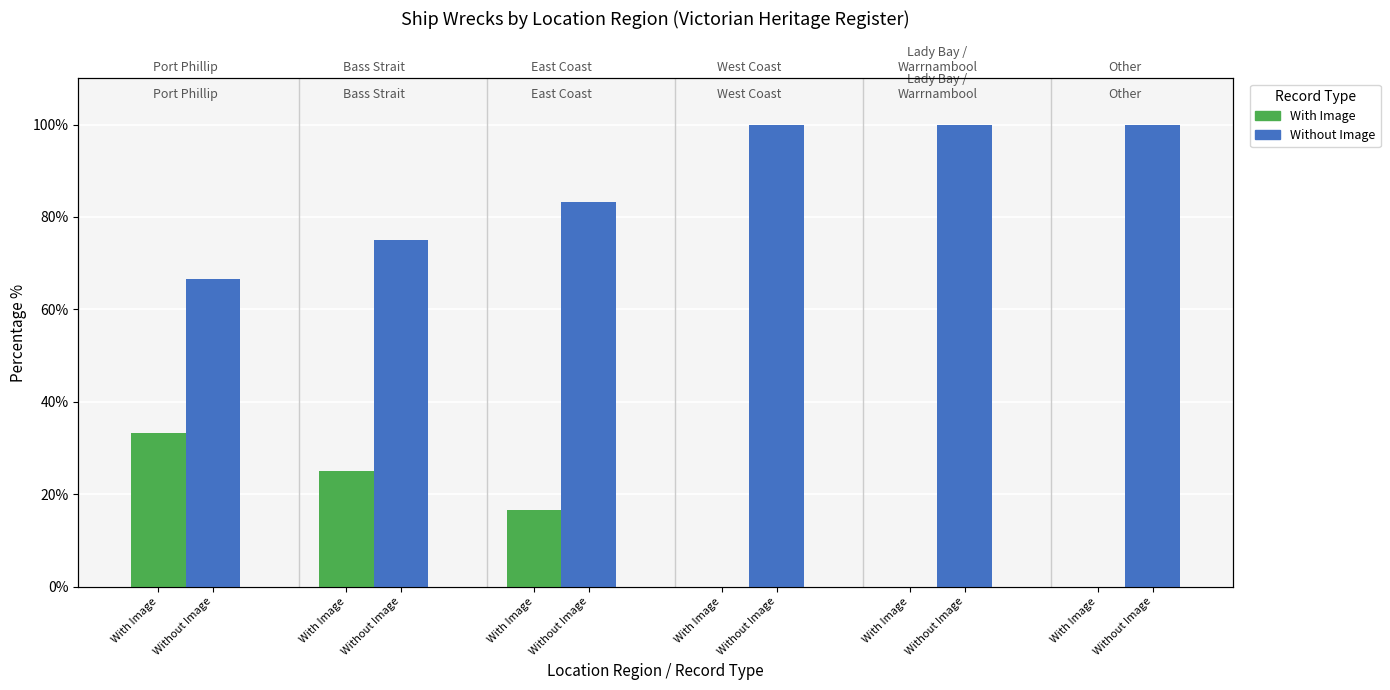

At which label does With Image reach its minimum?

Without Image